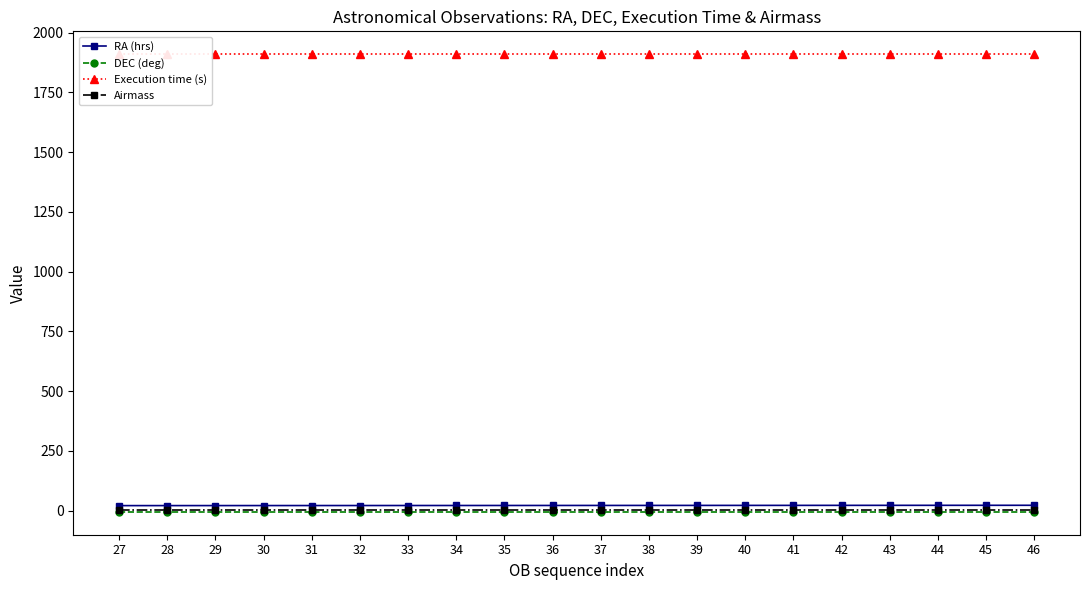

Which series has the largest range (max minus min)?

RA (hrs)